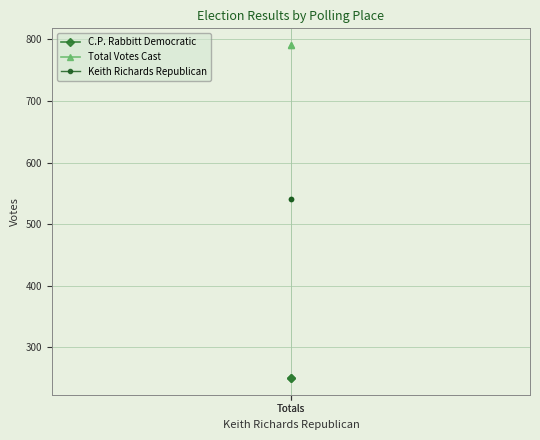

Reading right to left, extract all data points from this chart.

C.P. Rabbitt Democratic: 250	250
Total Votes Cast: 791	791
Keith Richards Republican: 541	541